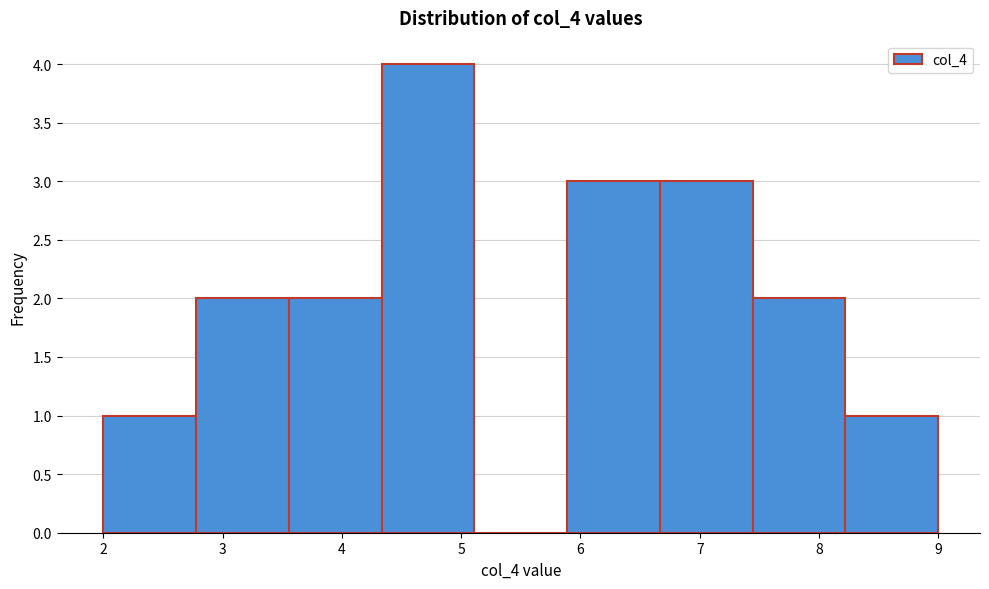

What is the height of the bar covering 3.6 to 4.3 on the x-axis? Neither the bar edges nor the heights are printed on the chart, so give them approximately, as read against the axes.

2